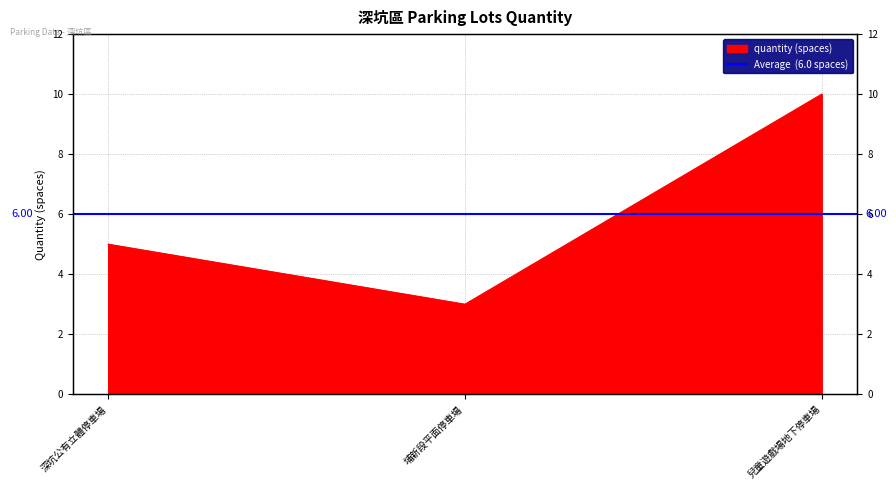

What position from the left is 深坑公有立體停車場?

1